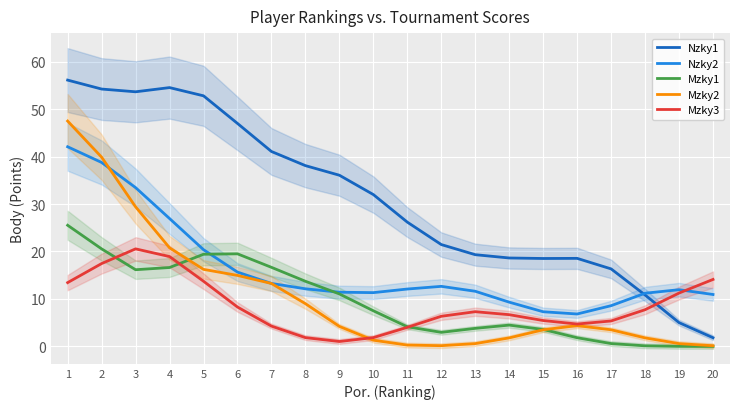

What is the difference between the Mzky1 values at 10 and 14?

3.0